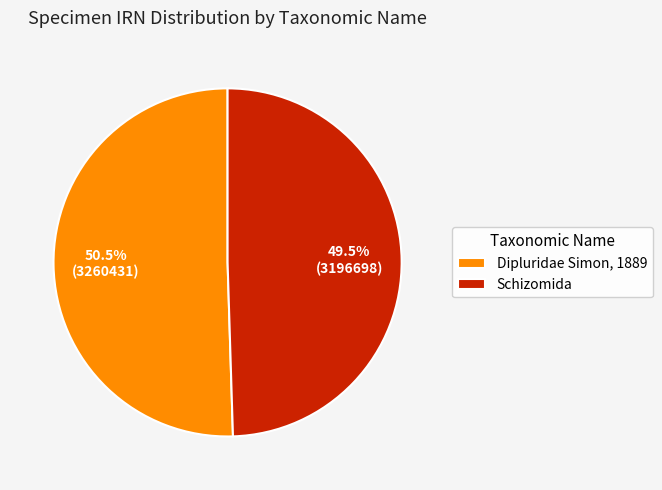

How much of the chart is everything except Dipluridae Simon, 1889?

49.5%